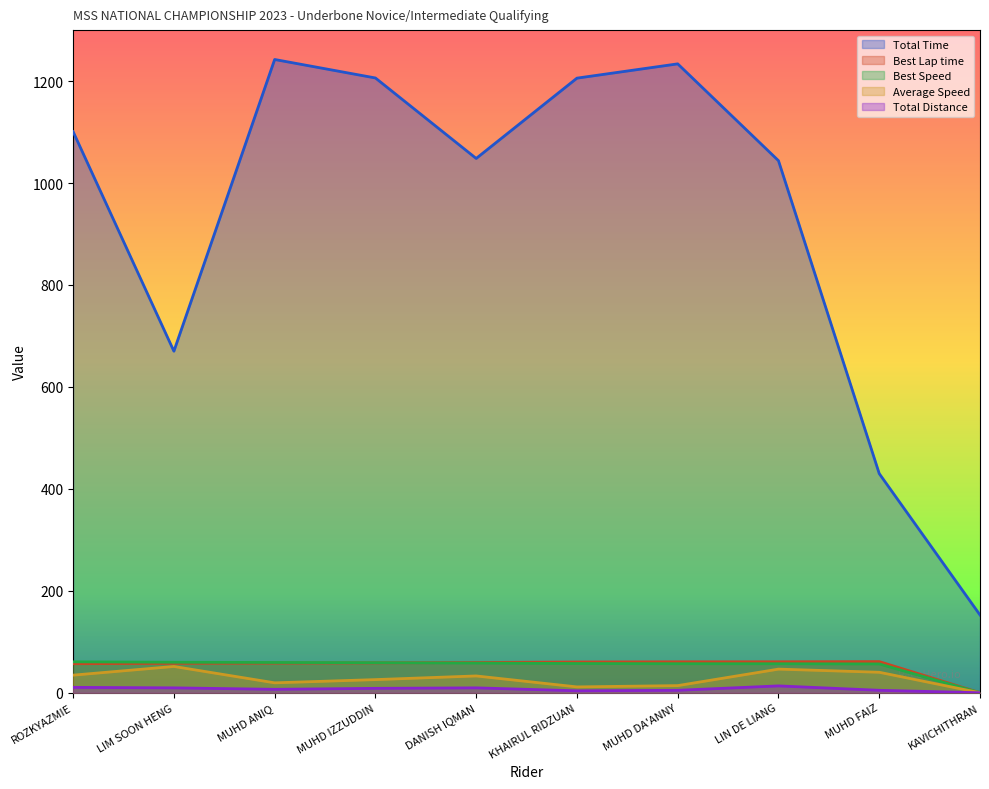

Is it true that Average Speed equals 22.4 at ROZKYAZMIE?

False